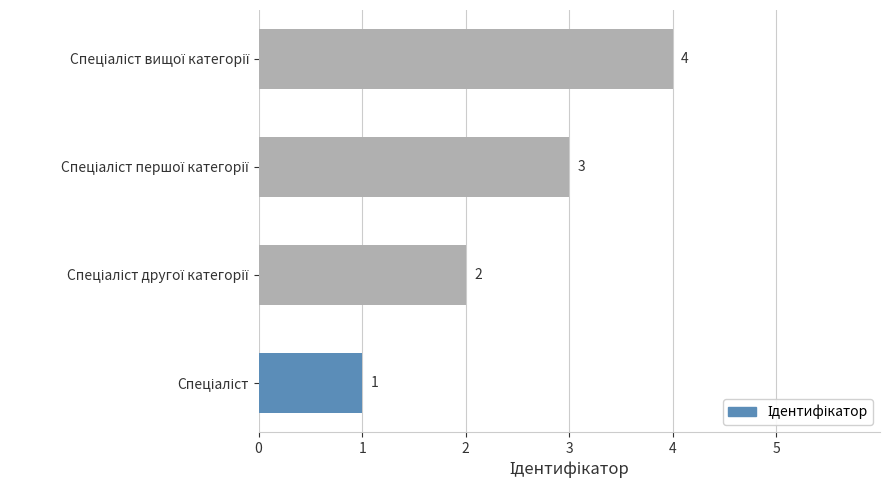

What is the maximum value shown in the chart?

4